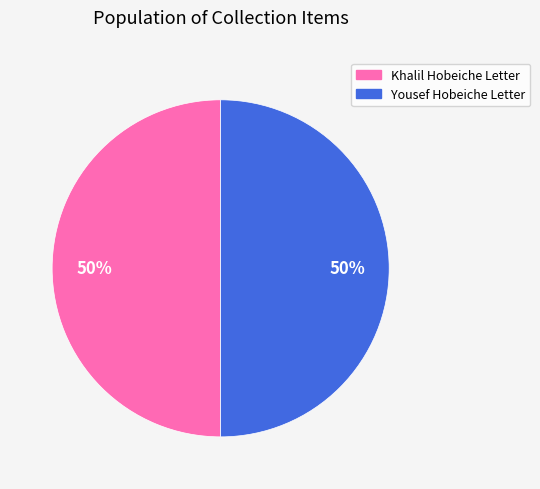

To the nearest percent, what is the combined percentage of Khalil Hobeiche Letter and Yousef Hobeiche Letter?

100%